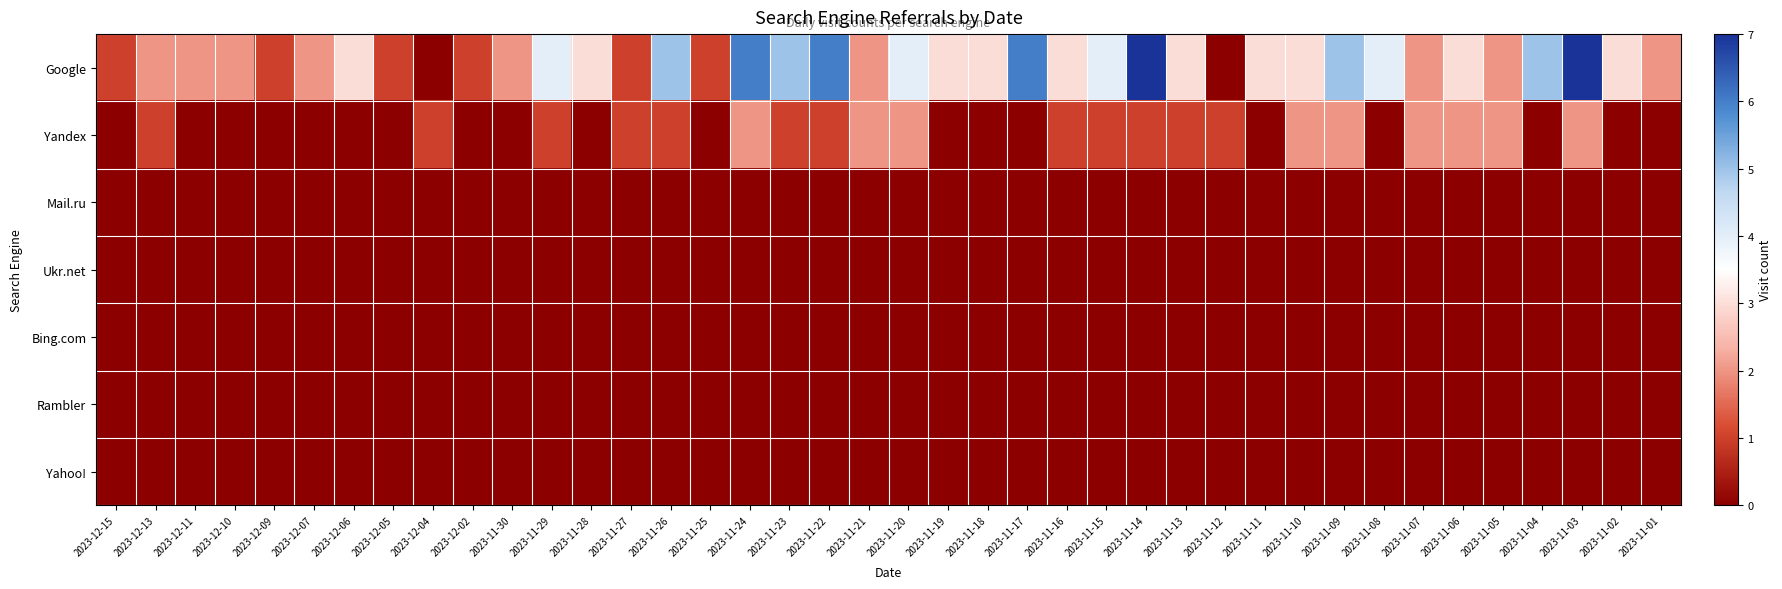

Which series has the largest total across all categories?

Google